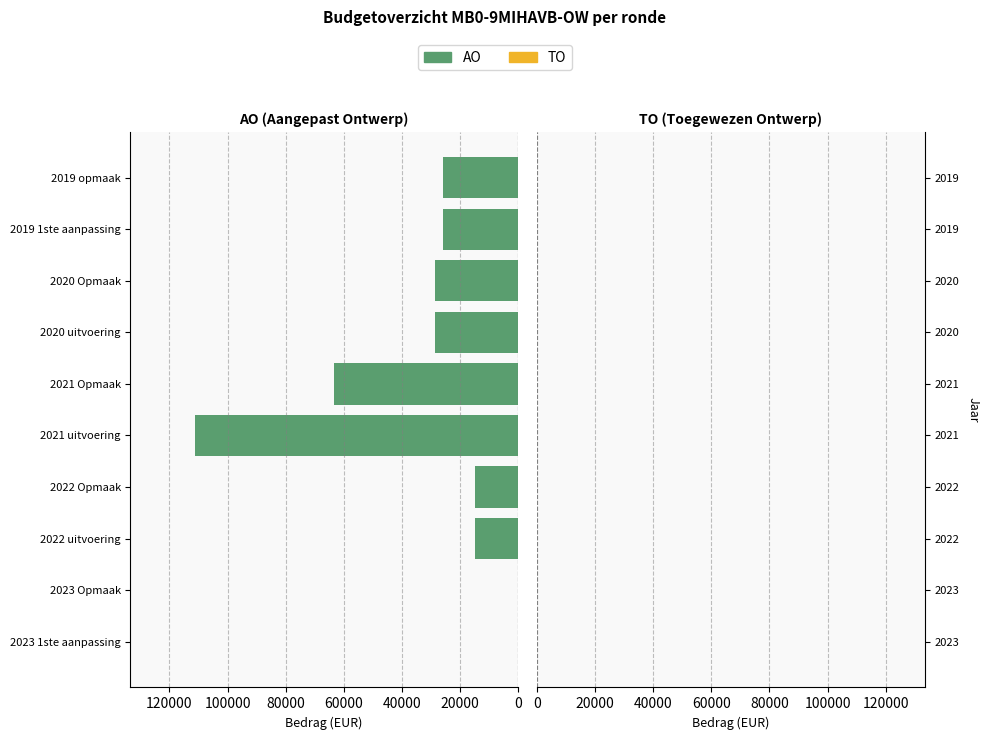

What is the sum of the values at 2020 Opmaak and 2020 uitvoering?

57338